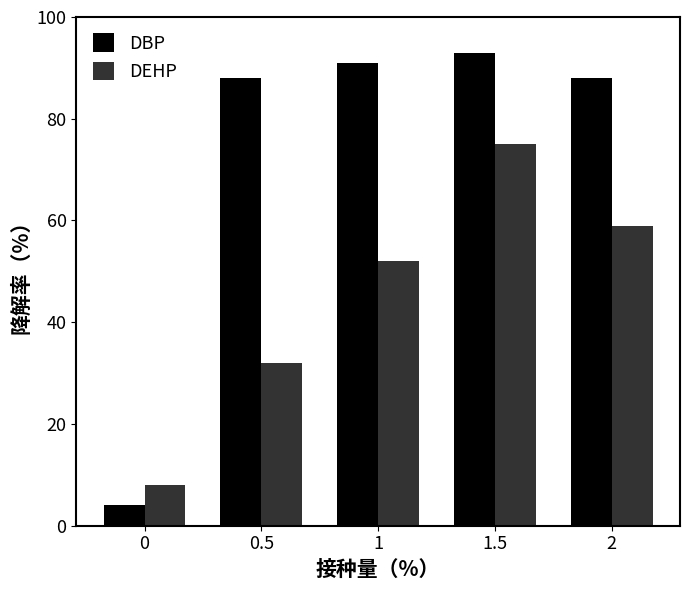

The value of DEHP at 1 is 52. True or false?

True